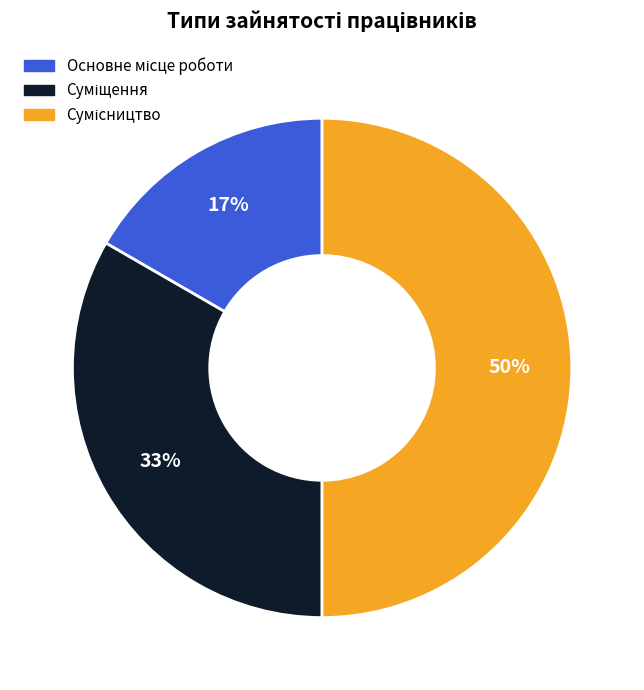

To the nearest percent, what is the average slice percentage?

33%